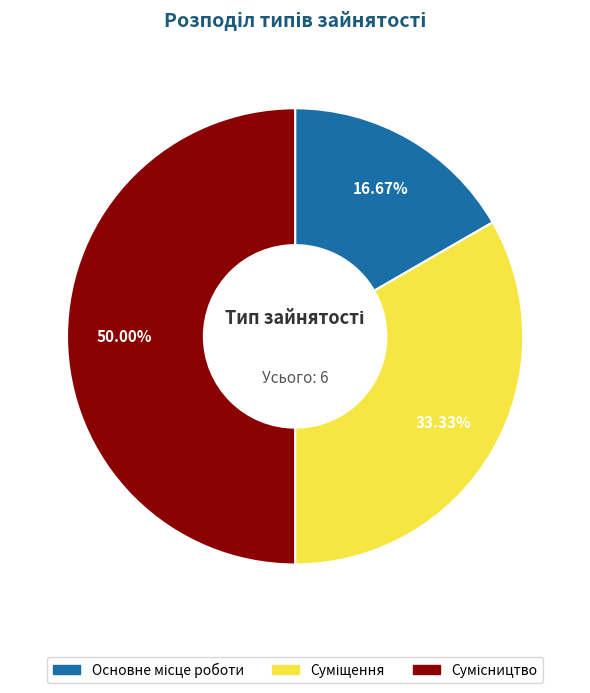

To the nearest percent, what percentage of the pie is Суміщення?

33%